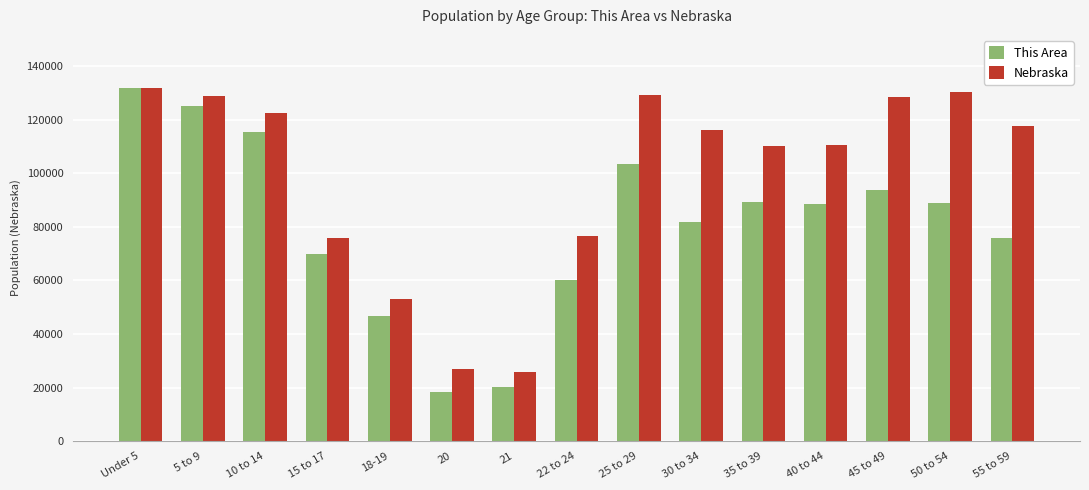

The This Area series shows 115591.9 at 10 to 14. True or false?

True